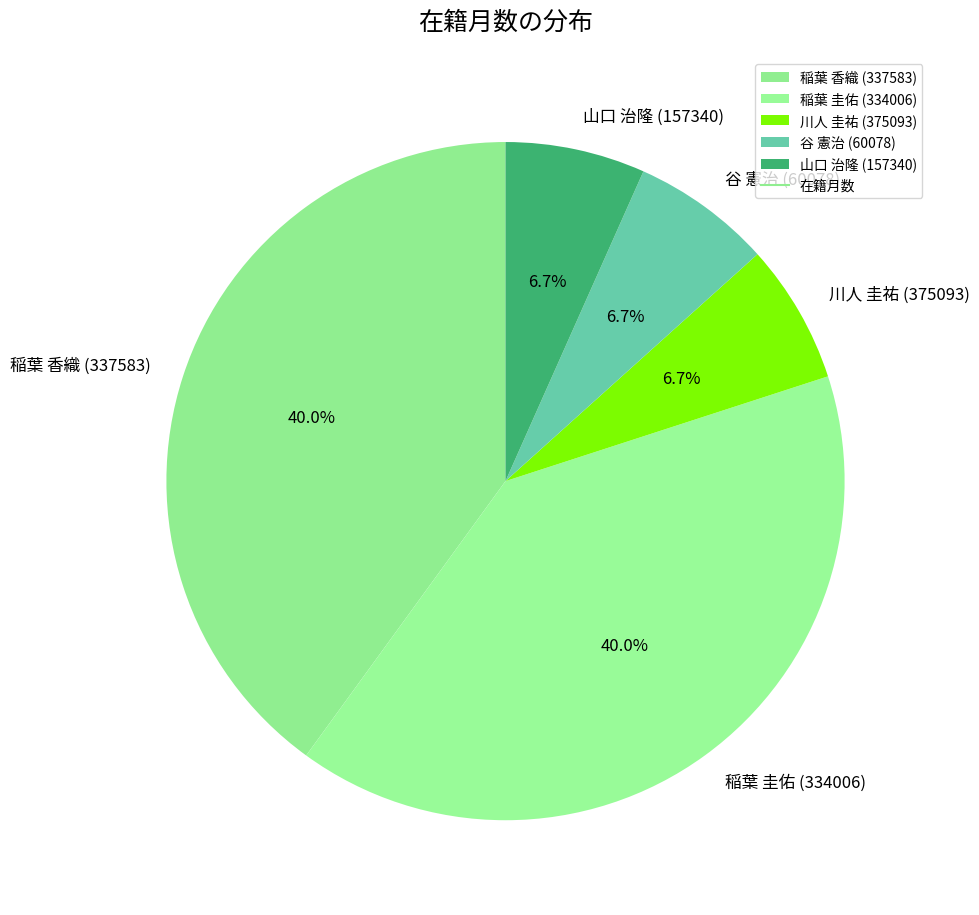

Combined, what portion of the pie is 稲葉 圭佑 (334006) and 谷 憲治 (60078)?

46.7%